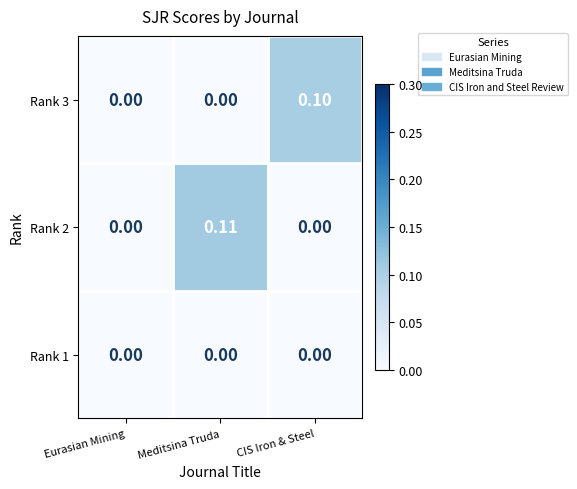

At which category is the sum across all series the highest?

Meditsina Truda